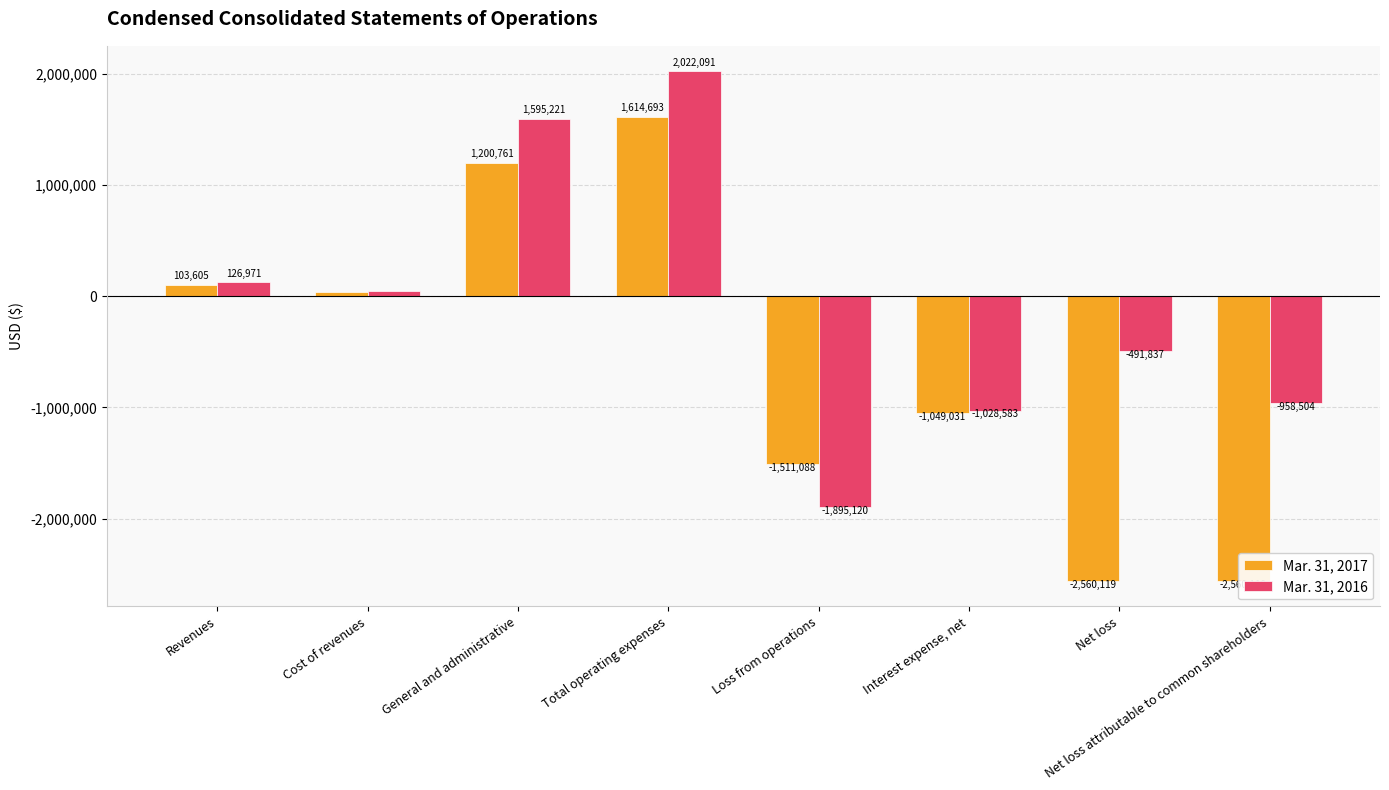

Does the chart contain any negative values?

Yes